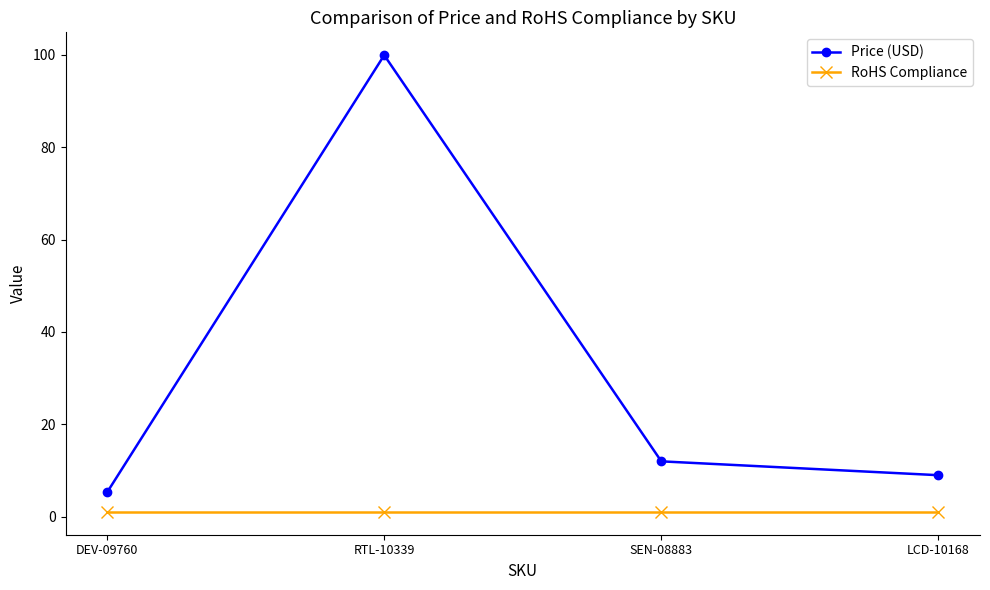

Where is the first local maximum for Price (USD)?

RTL-10339